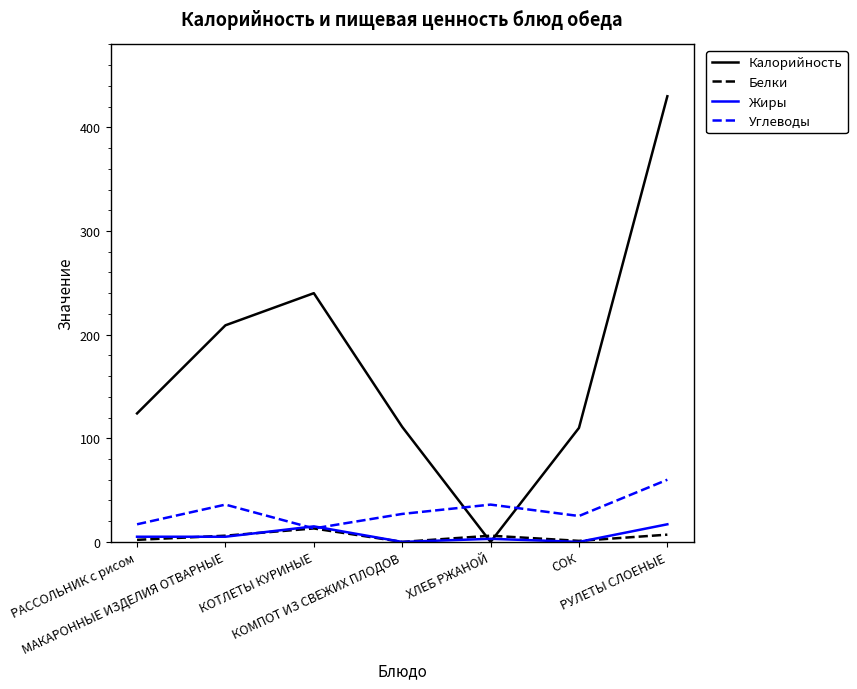

Which series has the largest range (max minus min)?

Калорийность